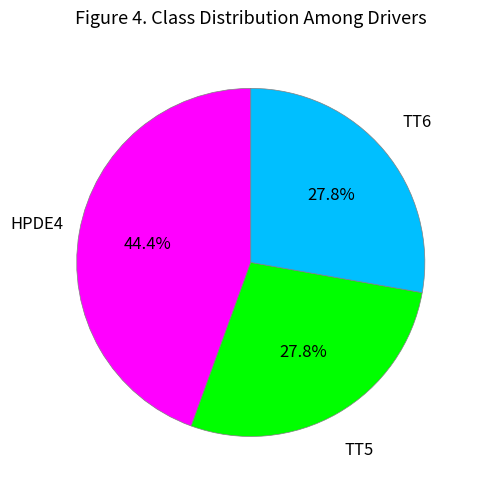

Between HPDE4 and TT5, which is larger?

HPDE4